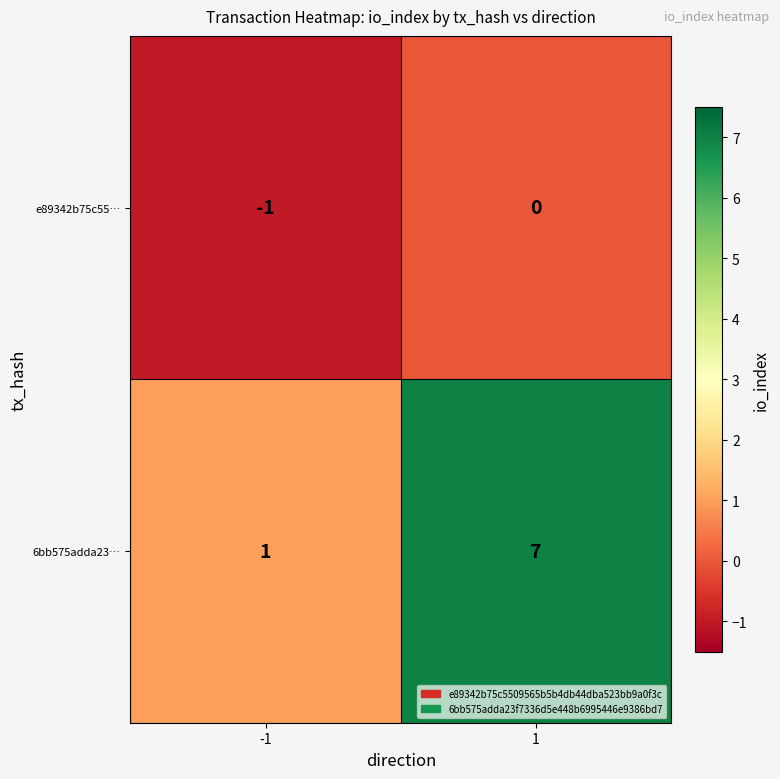

How many series are shown in this chart?

2